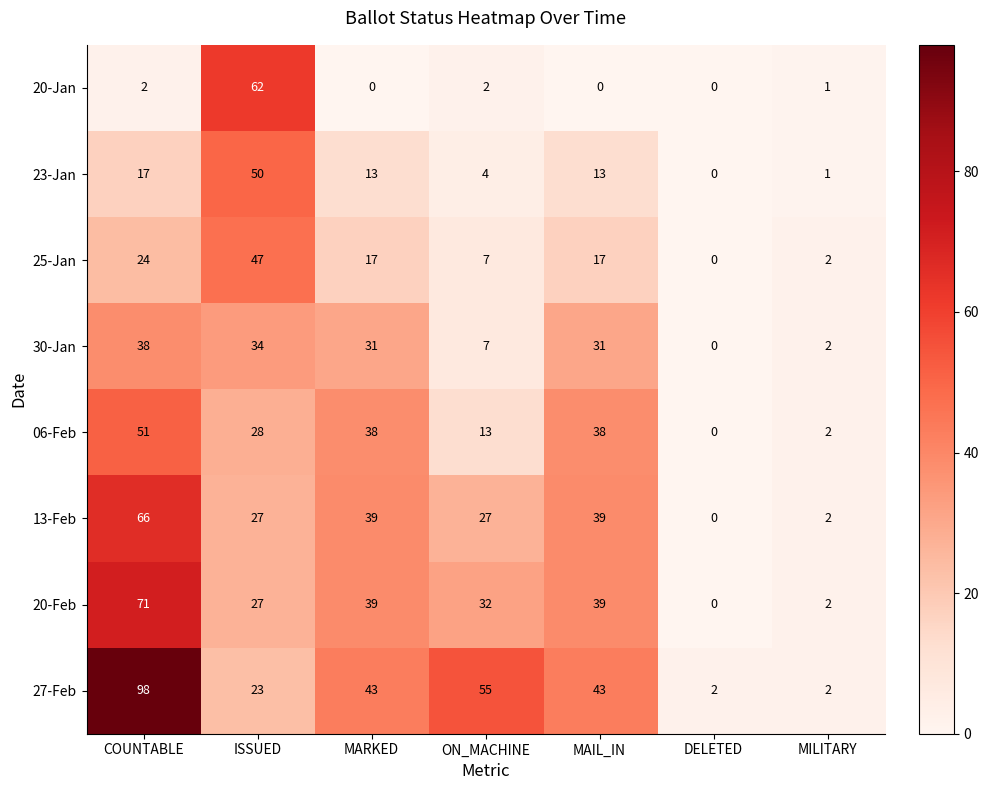

At which category is the sum across all series the highest?

COUNTABLE